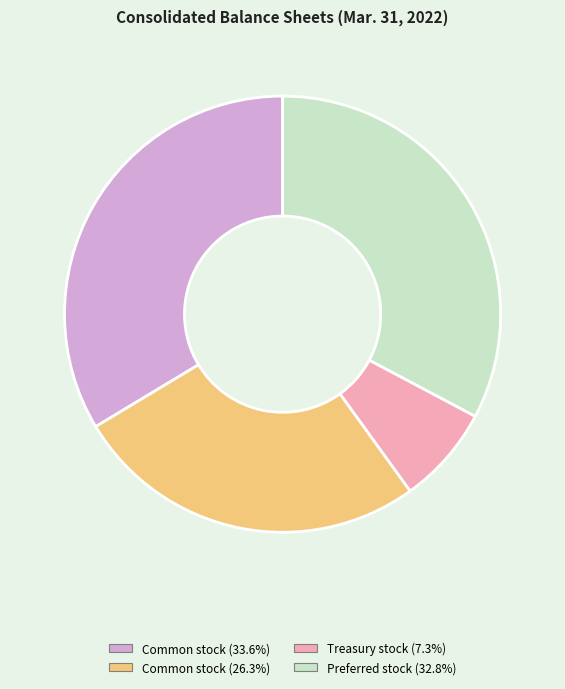

Is there any slice that represents more than half of the pie?

No